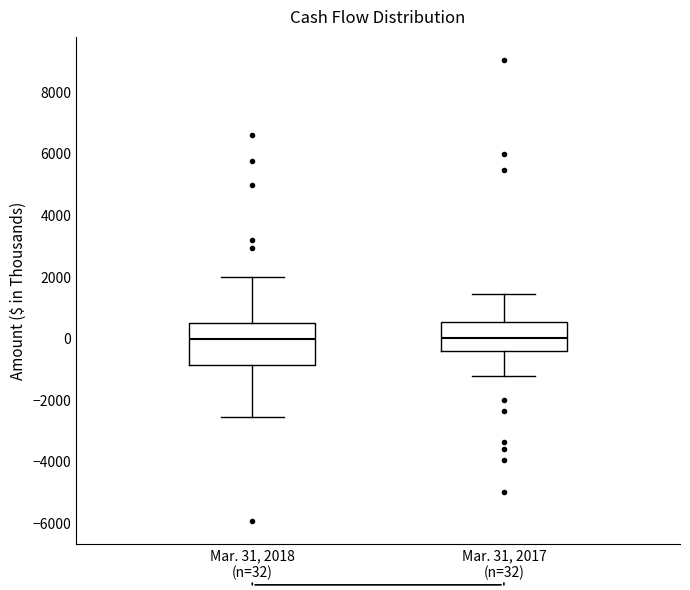

Where does the lower whisker of the box for Mar. 31, 2017 (n=32) end on the y-axis? The values are not printed on the chart, so give them approximately, as read against the axis.

-1200